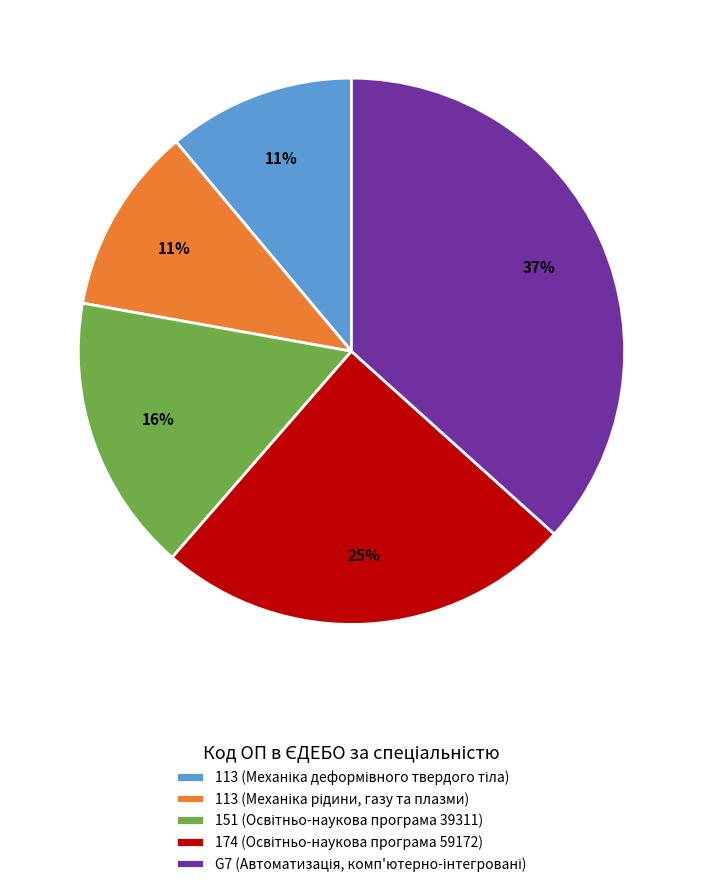

How many slices are in this pie chart?

5